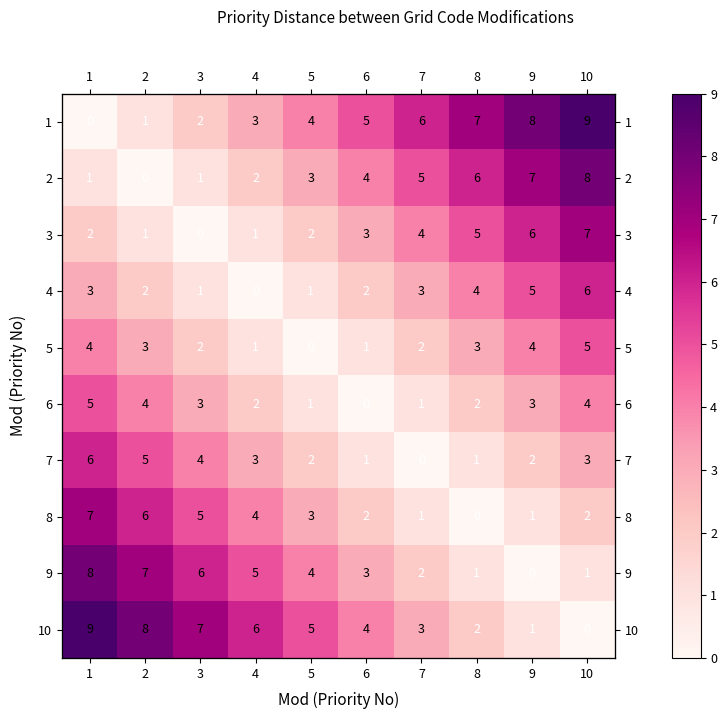

Which category has the lowest value in the 5 series?

5